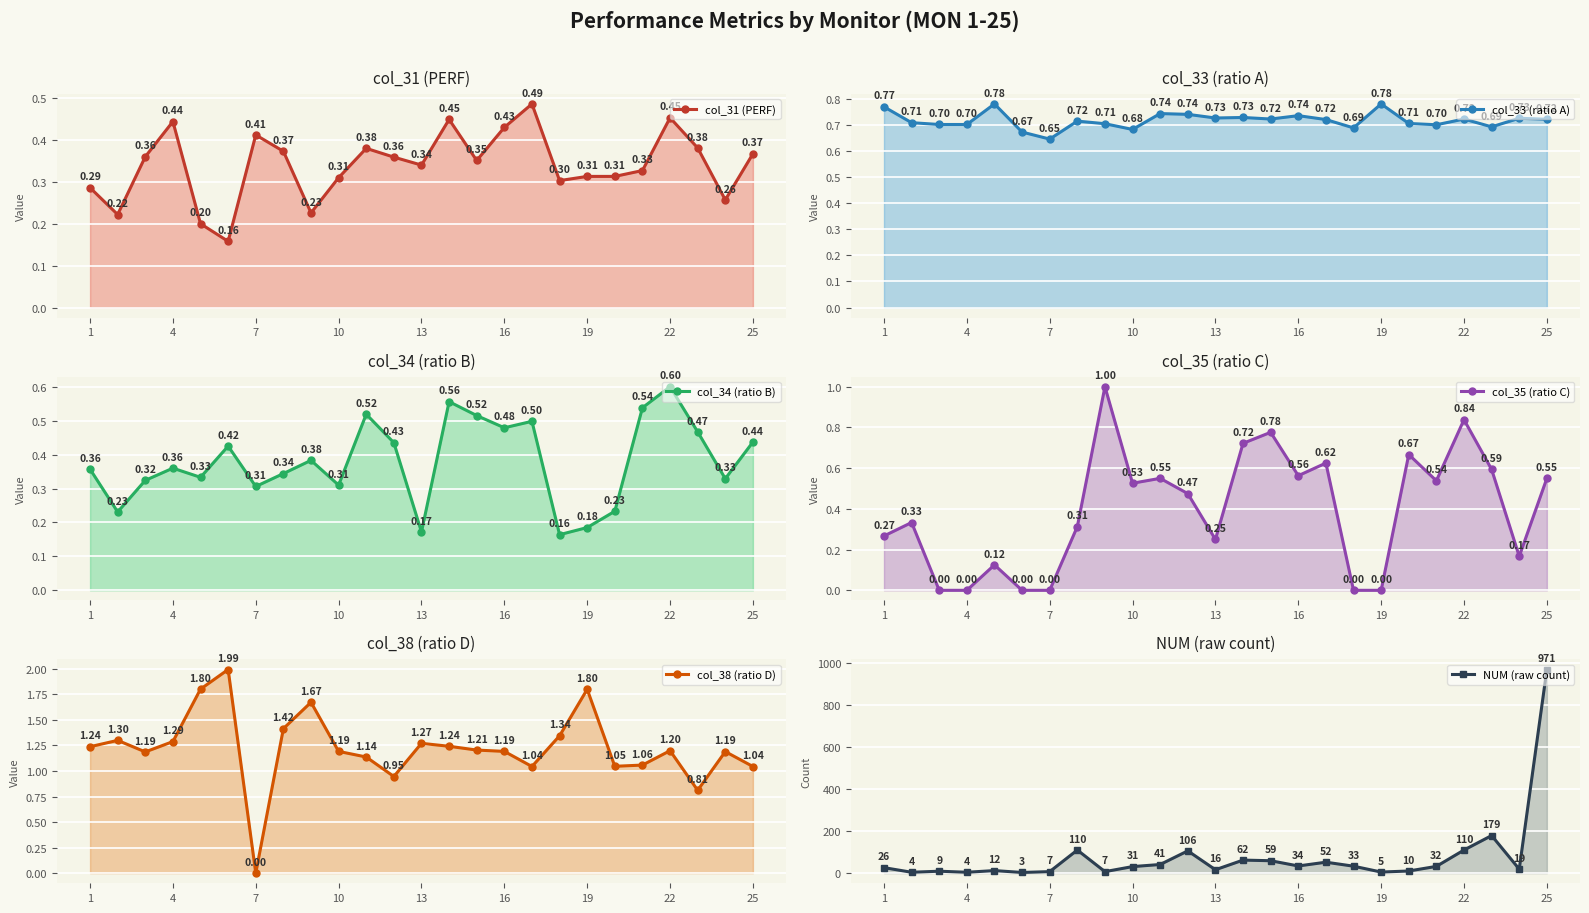

What is the difference between the maximum and second lowest values in the col_34 (ratio B) series?

0.4